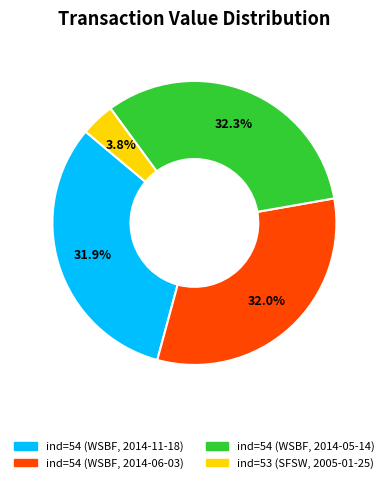

Is it true that ind=54 (WSBF, 2014-06-03) is 23% of the pie?

False